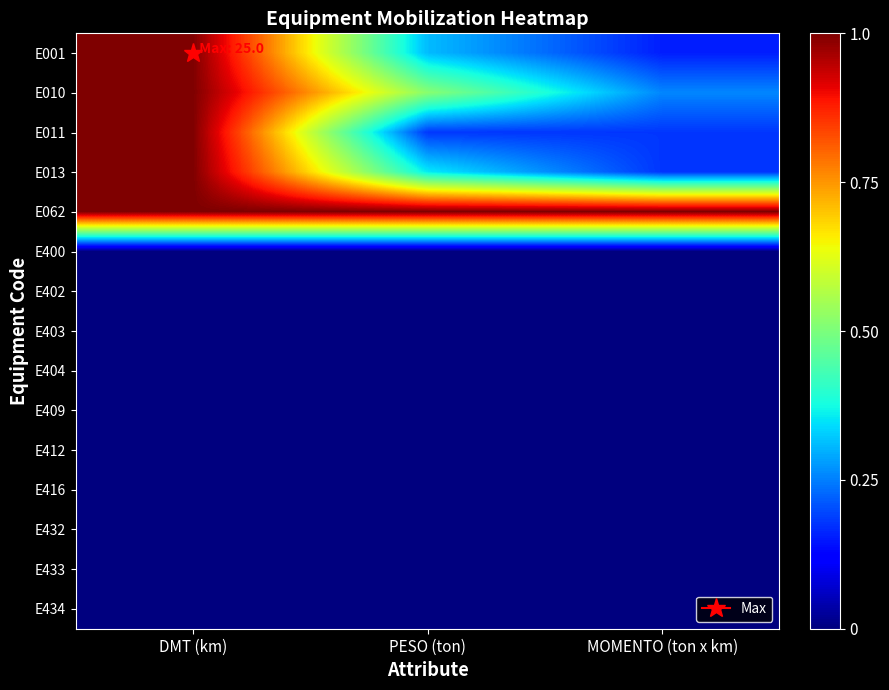

Reading left to right, transcribe all the data shown in this chart.

E001: DMT (km)=1.0	PESO (ton)=0.3	MOMENTO (ton x km)=0.2
E010: DMT (km)=1.0	PESO (ton)=0.5	MOMENTO (ton x km)=0.3
E011: DMT (km)=1.0	PESO (ton)=0.2	MOMENTO (ton x km)=0.2
E013: DMT (km)=1.0	PESO (ton)=0.4	MOMENTO (ton x km)=0.2
E062: DMT (km)=1.0	PESO (ton)=1.0	MOMENTO (ton x km)=1.0
E400: DMT (km)=0.0	PESO (ton)=0.0	MOMENTO (ton x km)=0.0
E402: DMT (km)=0.0	PESO (ton)=0.0	MOMENTO (ton x km)=0.0
E403: DMT (km)=0.0	PESO (ton)=0.0	MOMENTO (ton x km)=0.0
E404: DMT (km)=0.0	PESO (ton)=0.0	MOMENTO (ton x km)=0.0
E409: DMT (km)=0.0	PESO (ton)=0.0	MOMENTO (ton x km)=0.0
E412: DMT (km)=0.0	PESO (ton)=0.0	MOMENTO (ton x km)=0.0
E416: DMT (km)=0.0	PESO (ton)=0.0	MOMENTO (ton x km)=0.0
E432: DMT (km)=0.0	PESO (ton)=0.0	MOMENTO (ton x km)=0.0
E433: DMT (km)=0.0	PESO (ton)=0.0	MOMENTO (ton x km)=0.0
E434: DMT (km)=0.0	PESO (ton)=0.0	MOMENTO (ton x km)=0.0